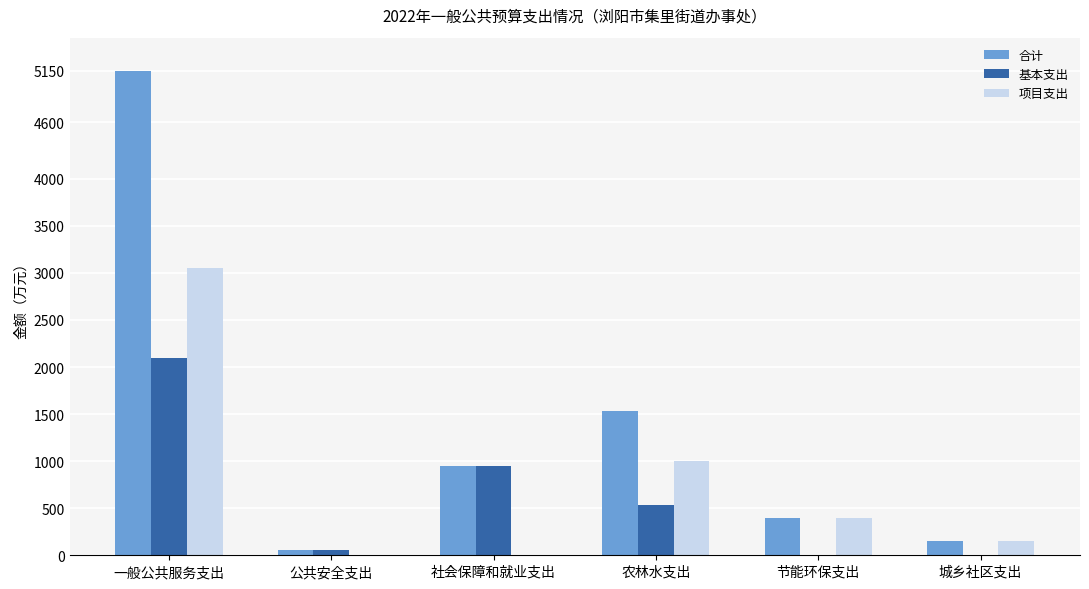

What is the highest value of the 合计 series?

5150.4